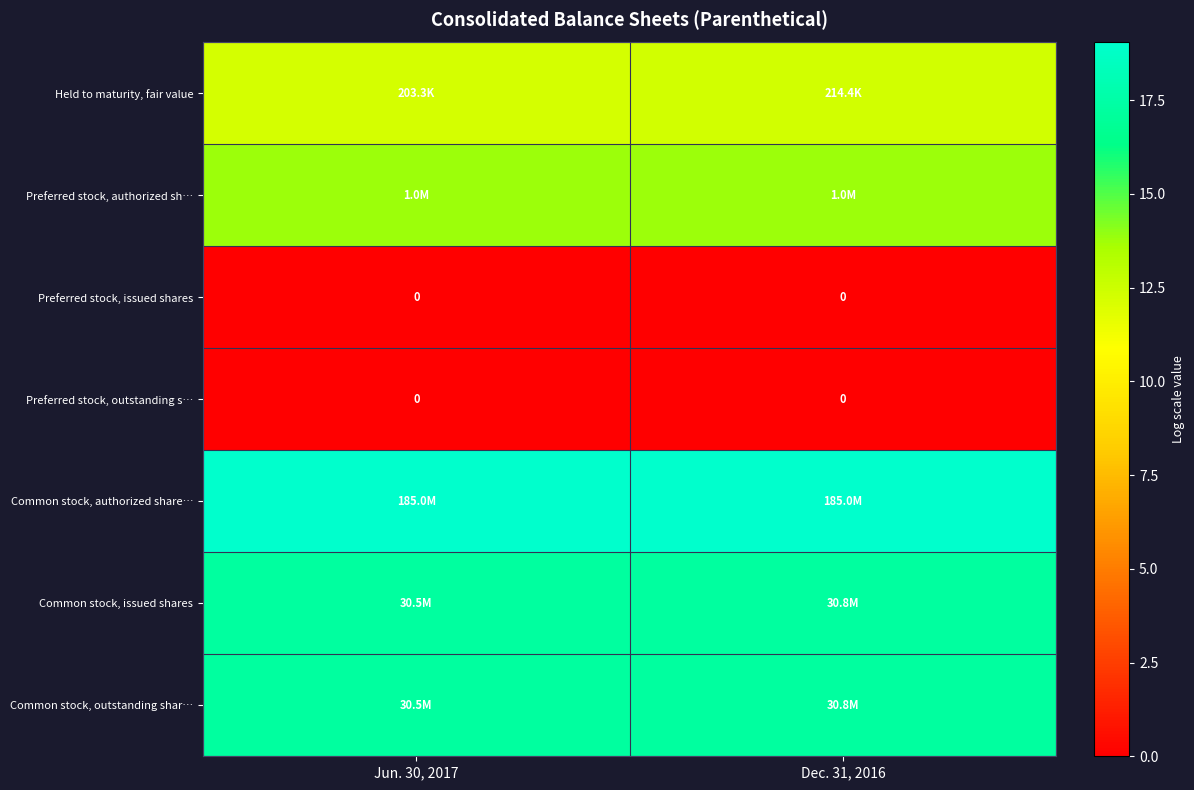

What is the approximate value of Common stock, authorized share… at Dec. 31, 2016?

19.0